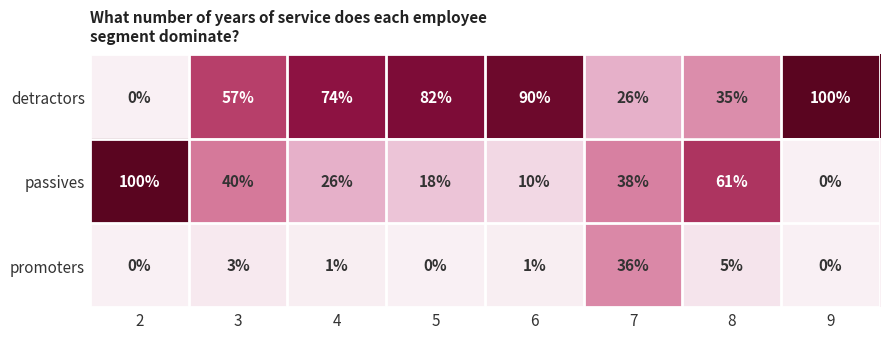

Where is promoters nearest to the value 18?

8